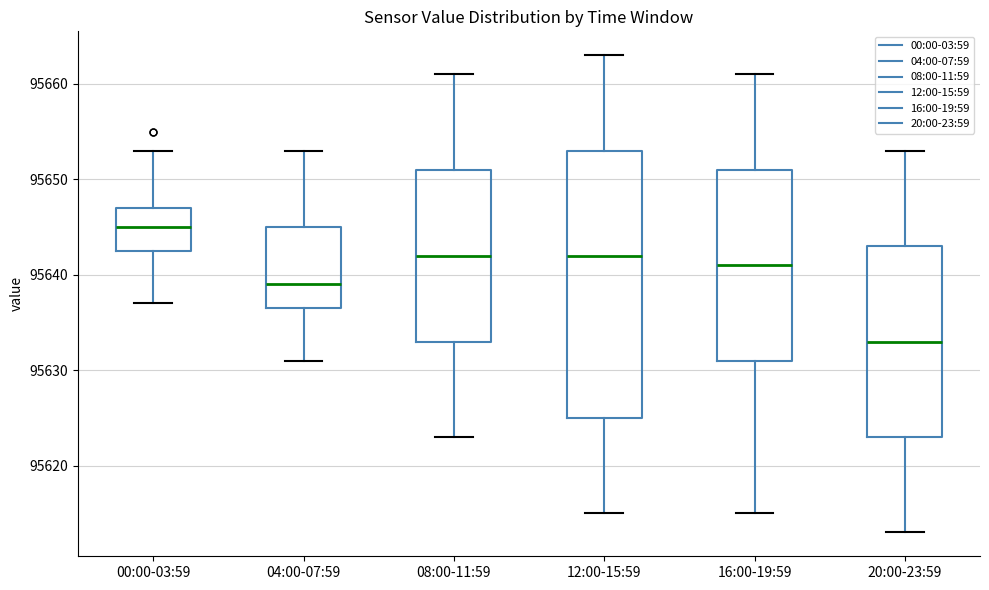

Reading left to right, read every box against the y-axis: the position of its median line, the range the box covers, and the ends of its whiskers. The values are not printed on the chart, so give them approximately, as read against the axis.

00:00-03:59: median 95645, box 95643 to 95647, whiskers 95637 to 95653
04:00-07:59: median 95639, box 95637 to 95645, whiskers 95631 to 95653
08:00-11:59: median 95642, box 95633 to 95651, whiskers 95623 to 95661
12:00-15:59: median 95642, box 95625 to 95653, whiskers 95615 to 95663
16:00-19:59: median 95641, box 95631 to 95651, whiskers 95615 to 95661
20:00-23:59: median 95633, box 95623 to 95643, whiskers 95613 to 95653